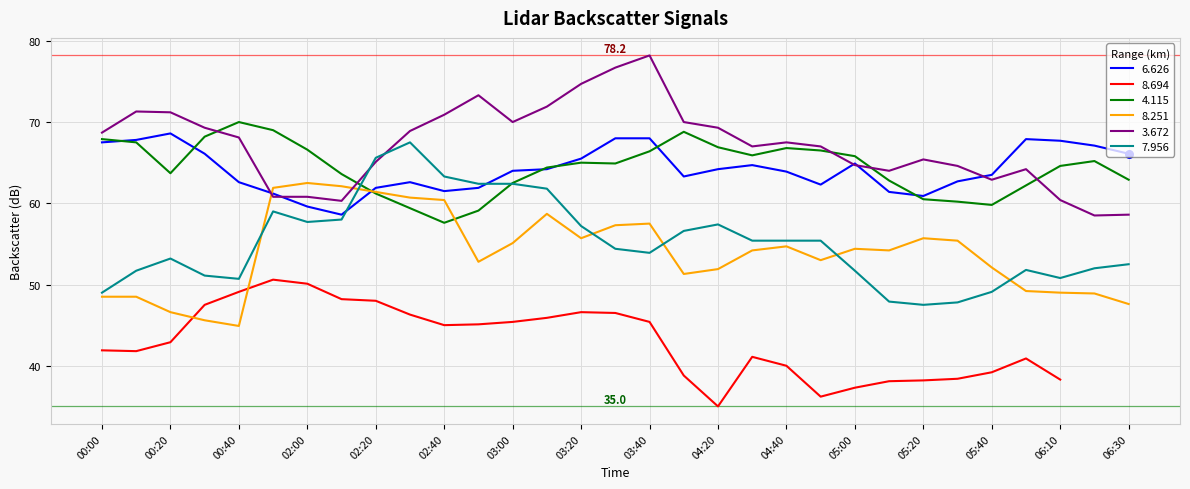

The 7.956 series shows 82.4 at 02:40. True or false?

False